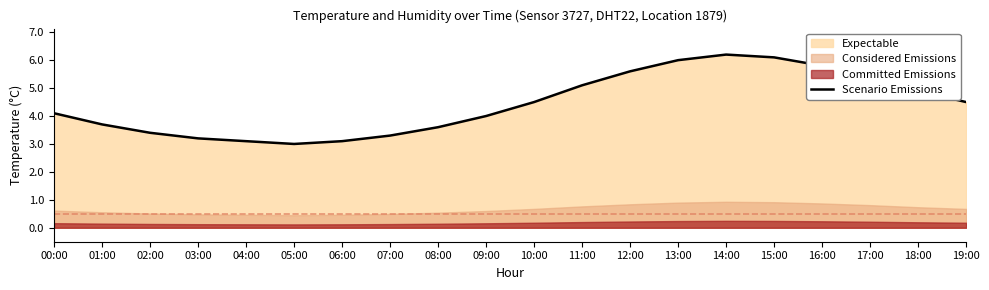

Reading right to left, what are all the values shown in this chart?

19:00=4.5	18:00=4.9	17:00=5.4	16:00=5.8	15:00=6.1	14:00=6.2	13:00=6.0	12:00=5.6	11:00=5.1	10:00=4.5	09:00=4.0	08:00=3.6	07:00=3.3	06:00=3.1	05:00=3.0	04:00=3.1	03:00=3.2	02:00=3.4	01:00=3.7	00:00=4.1